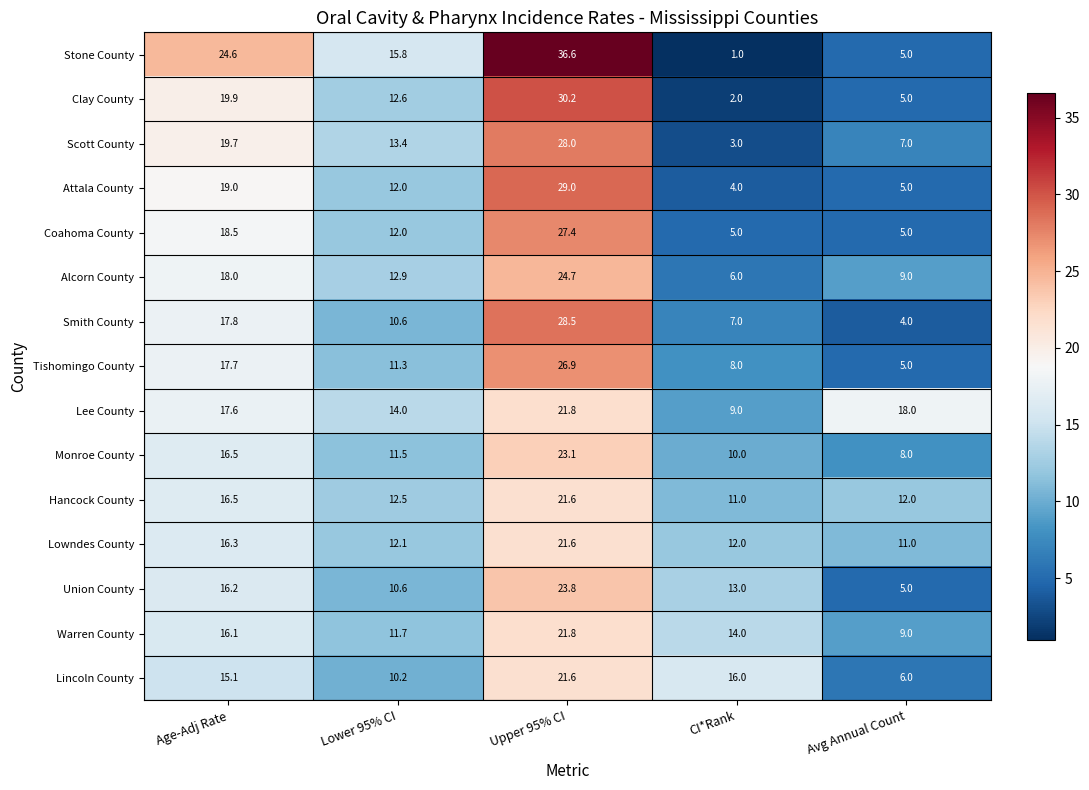

What is the sum of all Lowndes County values?

73.0